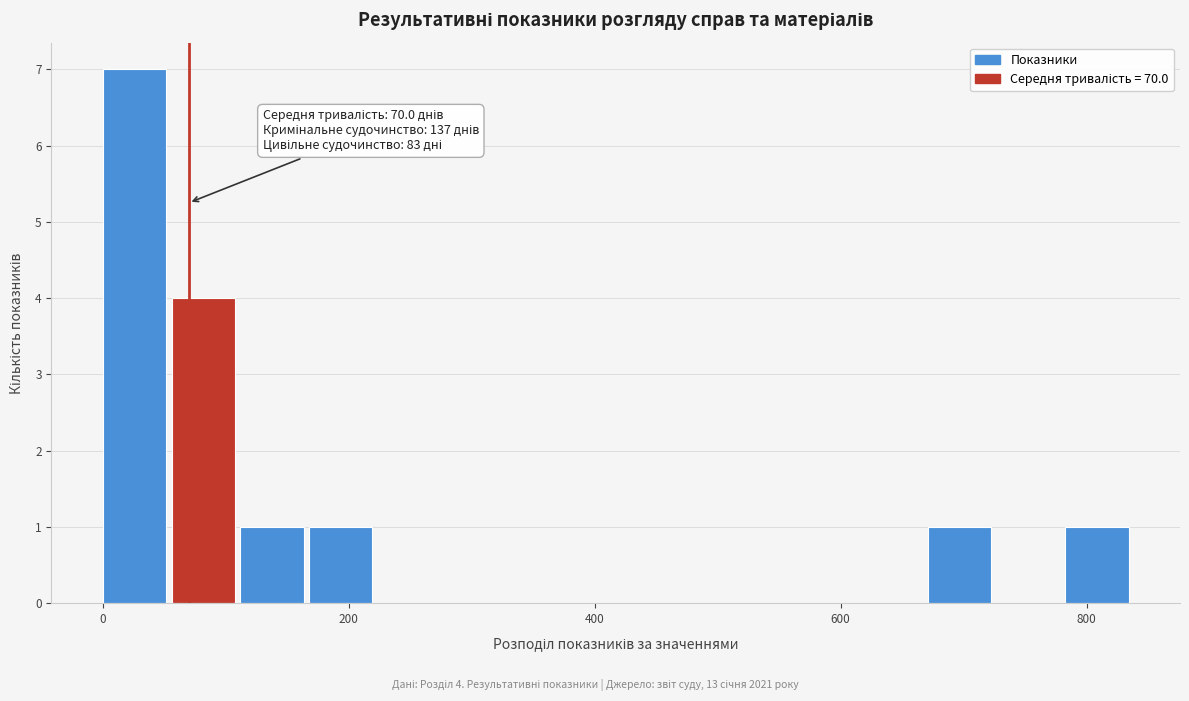

Read against the x-axis, roughly where is the centre of the tallest bar?

20